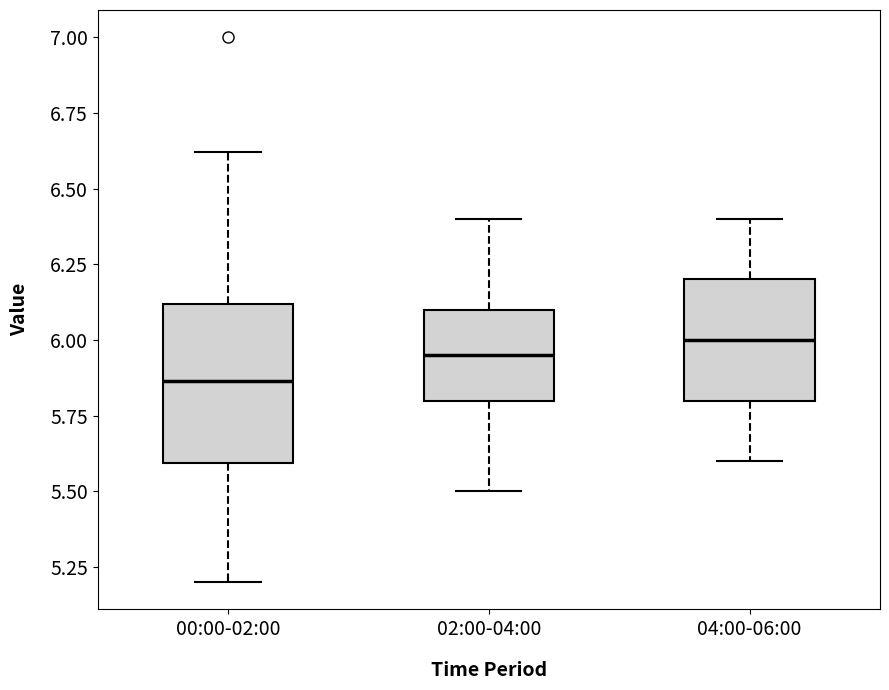

Comparing the boxes themselves (not the whiskers), which one is the tallest?

00:00-02:00